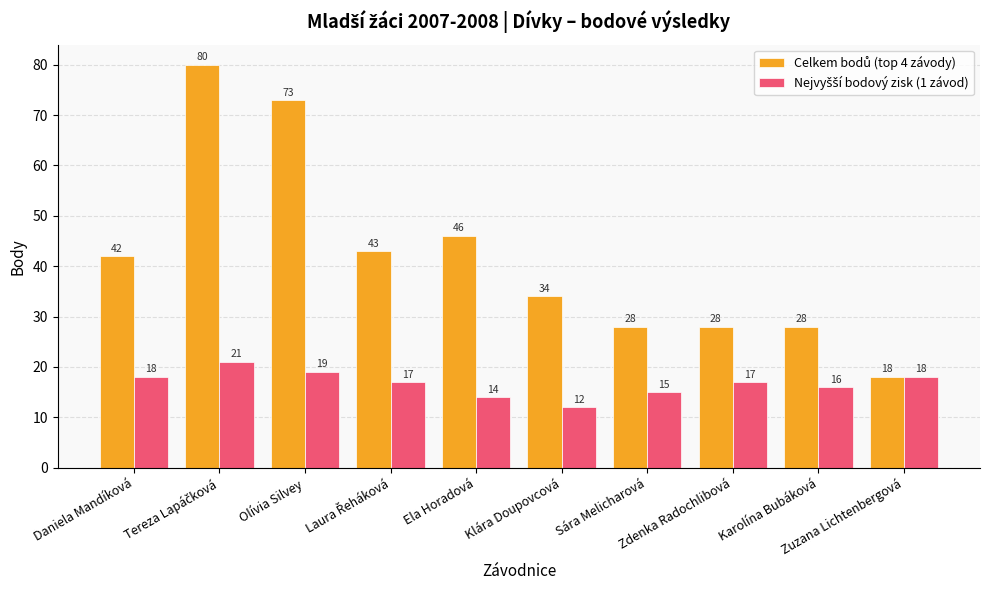

What is the smallest value displayed?

12